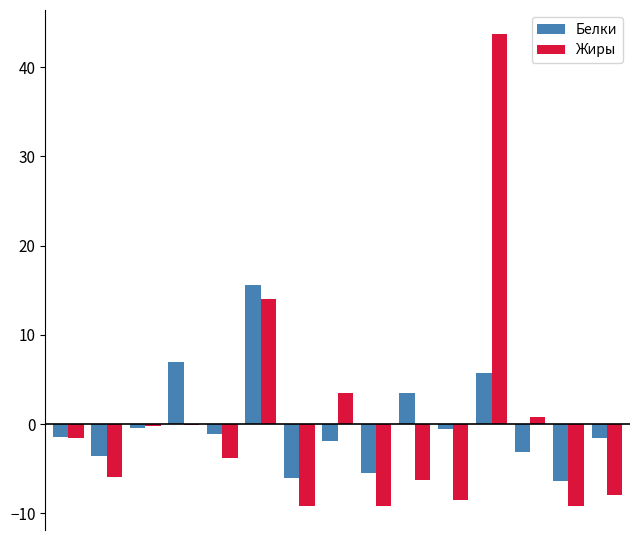

What is the highest value of the Белки series?

15.6